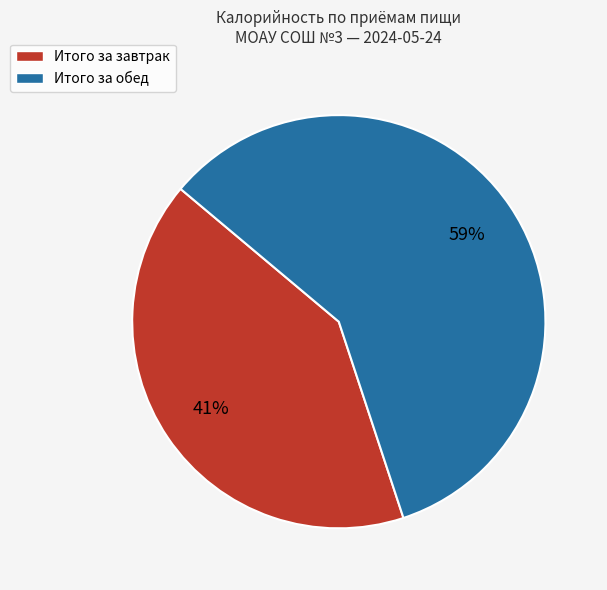

Combined, do Итого за обед and Итого за завтрак account for over 50%?

Yes